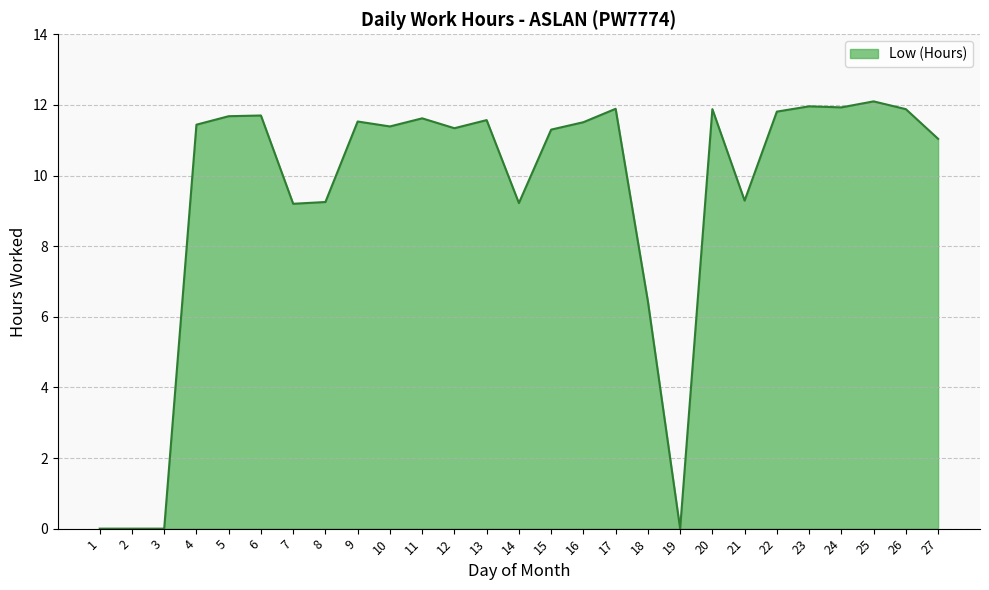

What is the ratio of the value at 23 to the value at 8?

1.3